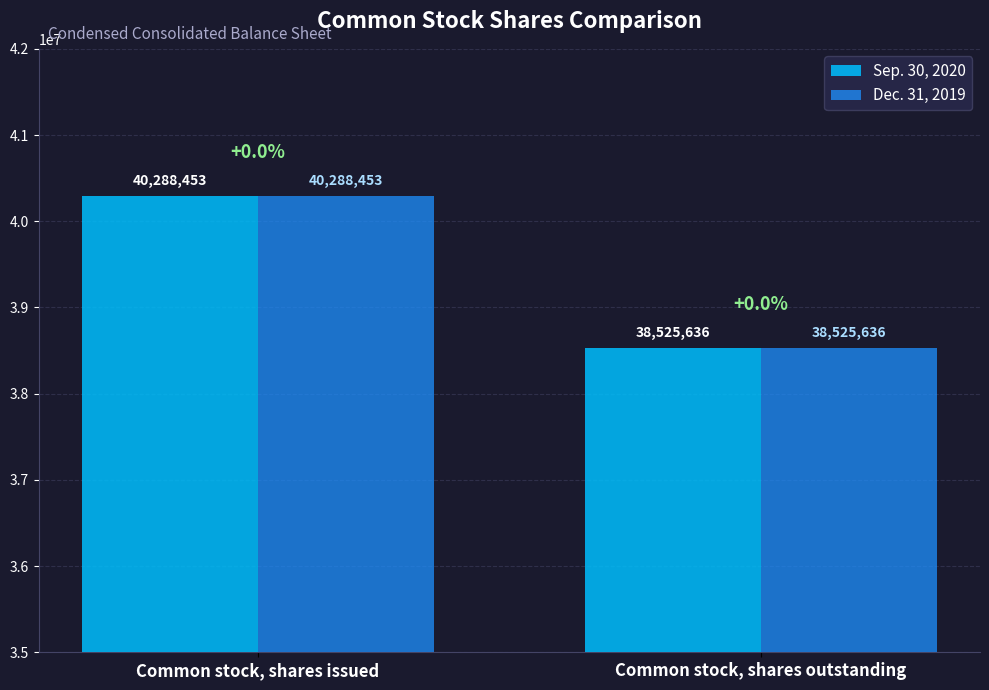

List the labels in order of Sep. 30, 2020 value, largest first.

Common stock, shares issued, Common stock, shares outstanding